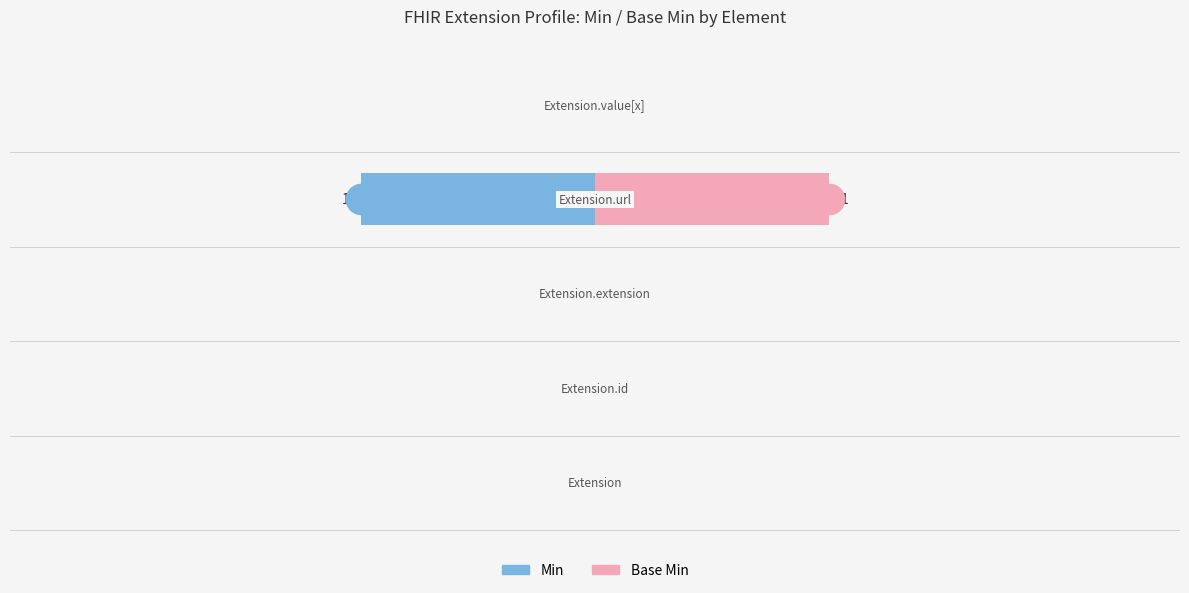

Which series has the widest spread of values?

Min